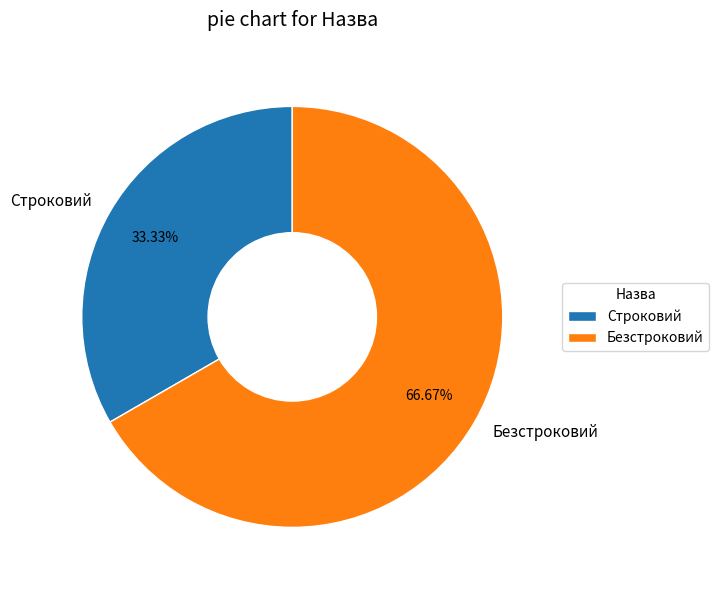

Is it true that Строковий is 46% of the pie?

False